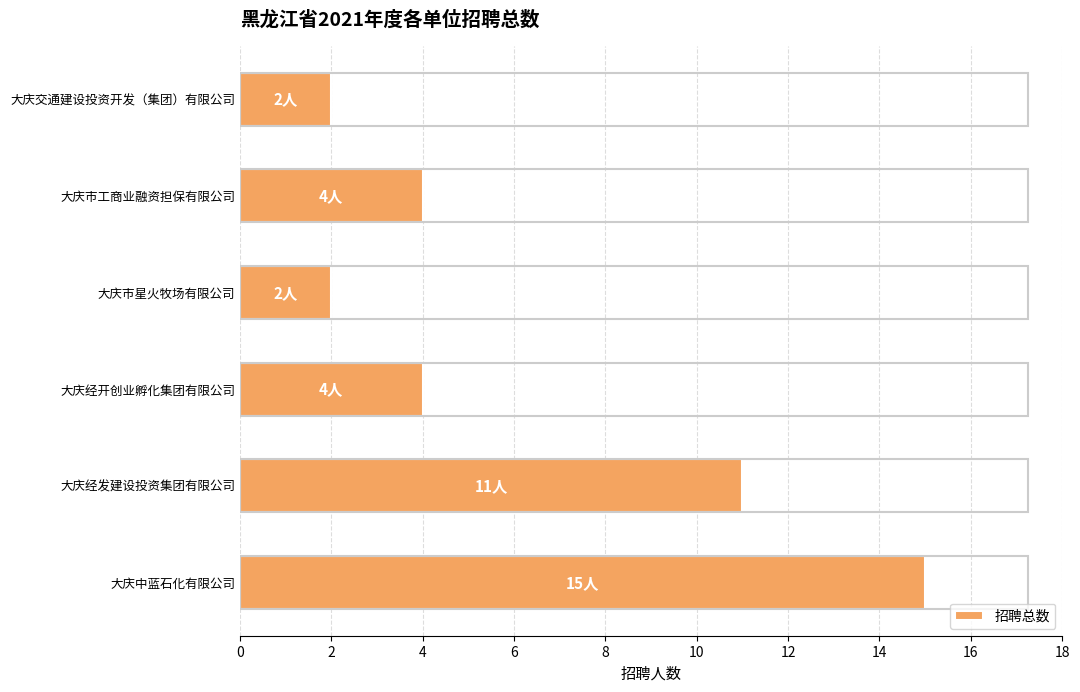

What is the change in value from 大庆经发建设投资集团有限公司 to 大庆中蓝石化有限公司?

+4